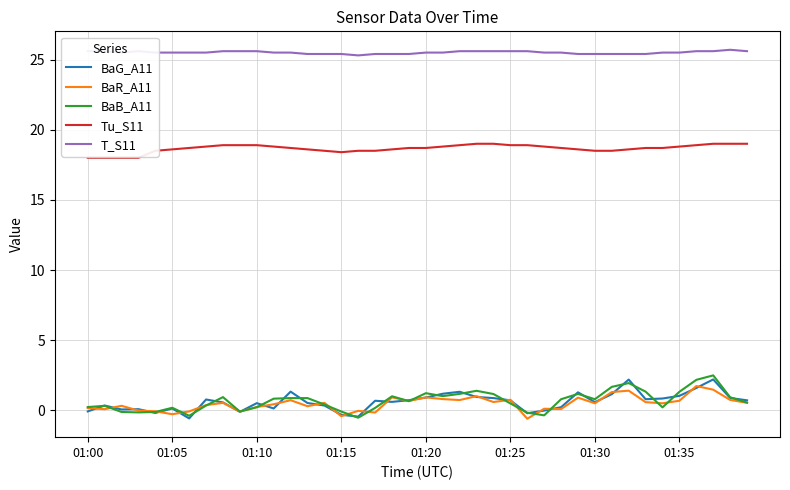

True or false: BaB_A11 and T_S11 cross at least once.

False